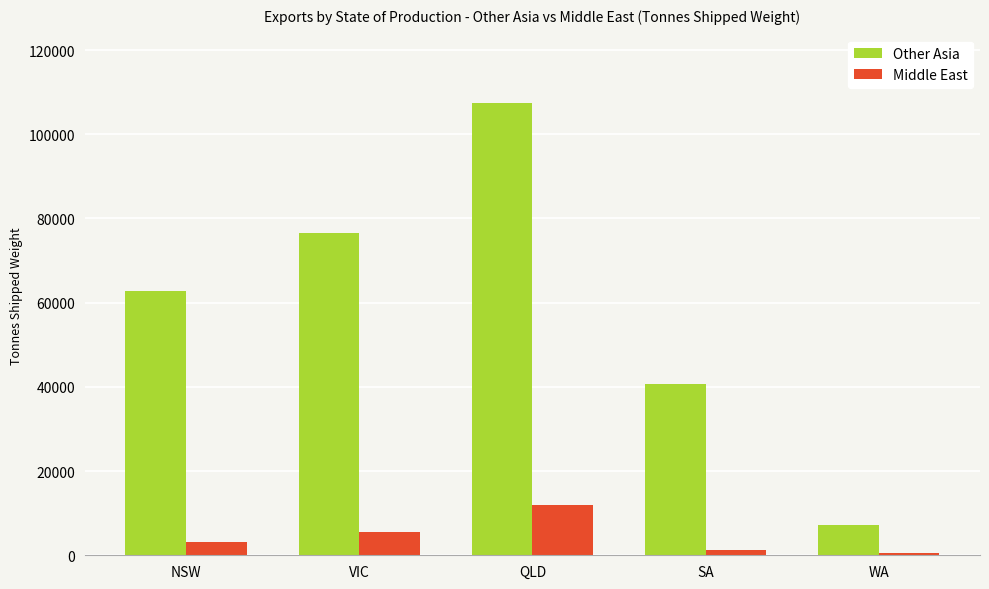

At which label does Other Asia first exceed 62724?

NSW